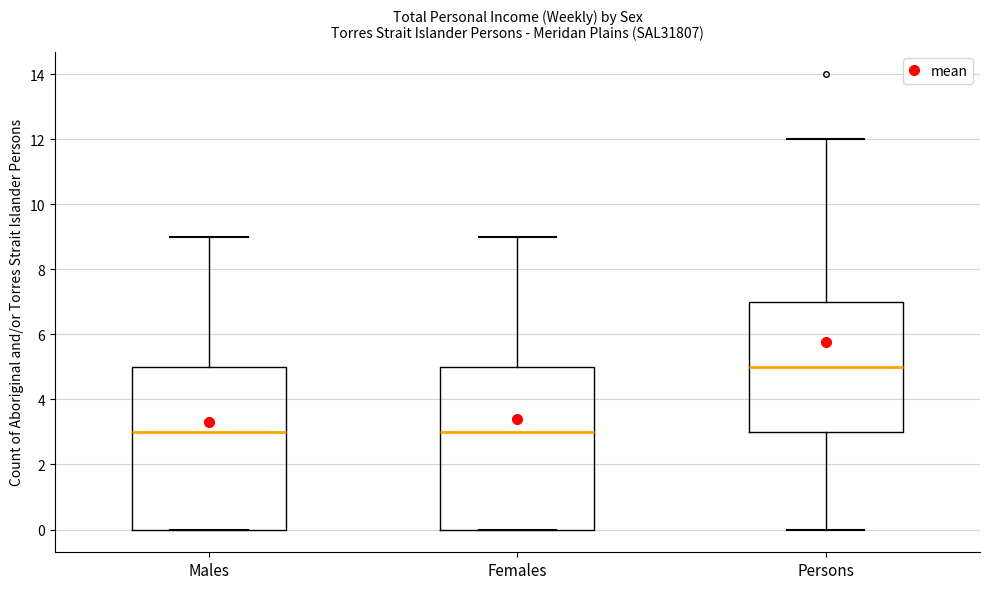

Reading left to right, transcribe this box plot: for each box, give where its median line is, the range the box spans, and where its two whiskers end, as read against the y-axis. The values are not printed on the chart, so give them approximately, as read against the axis.

Males: median 3, box 0 to 5, whiskers 0 to 9
Females: median 3, box 0 to 5, whiskers 0 to 9
Persons: median 5, box 3 to 7, whiskers 0 to 12